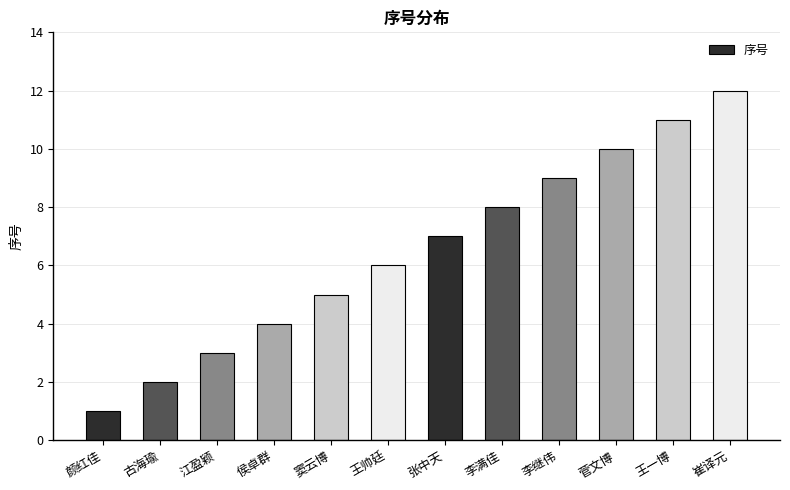

At which label is the value closest to 6?

王帅廷